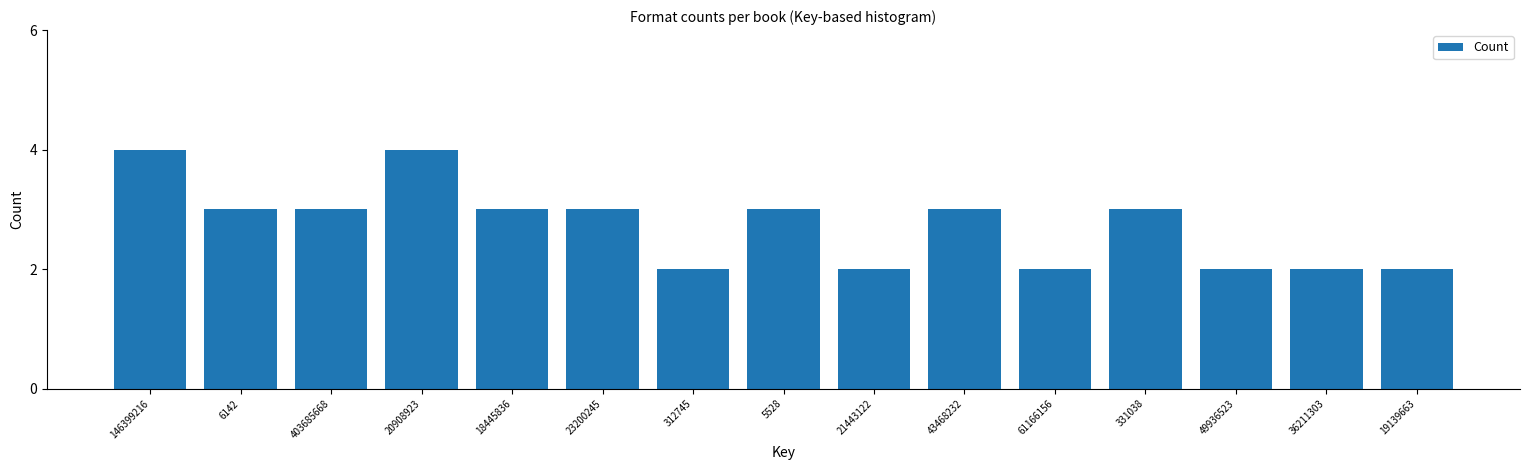

Reading left to right, extract all data points from this chart.

146399216=4	6142=3	403685668=3	20908923=4	18445836=3	23200245=3	312745=2	5528=3	21443122=2	43468232=3	61166156=2	331038=3	49936523=2	36211303=2	19139663=2